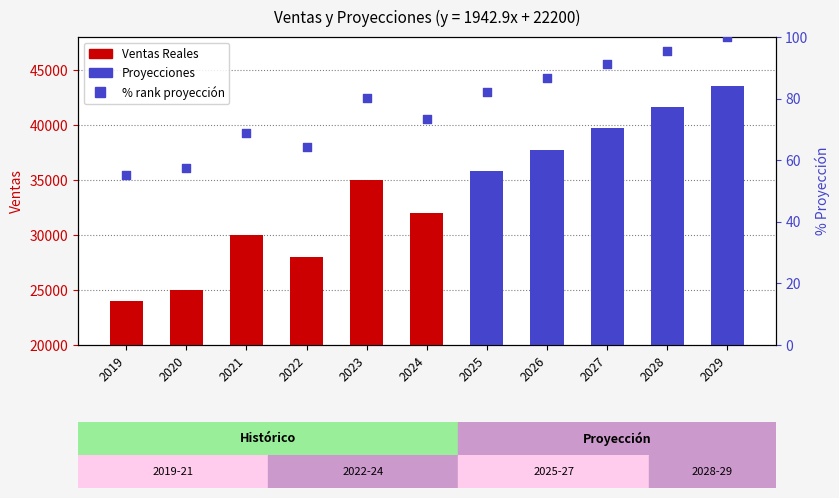

What is the change in value from 2021 to 2028?

+26.7